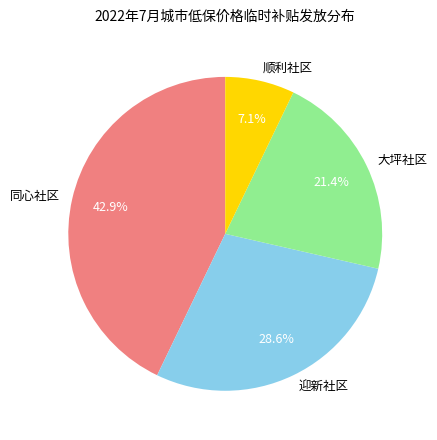

How much of the chart is everything except 大坪社区?

78.6%